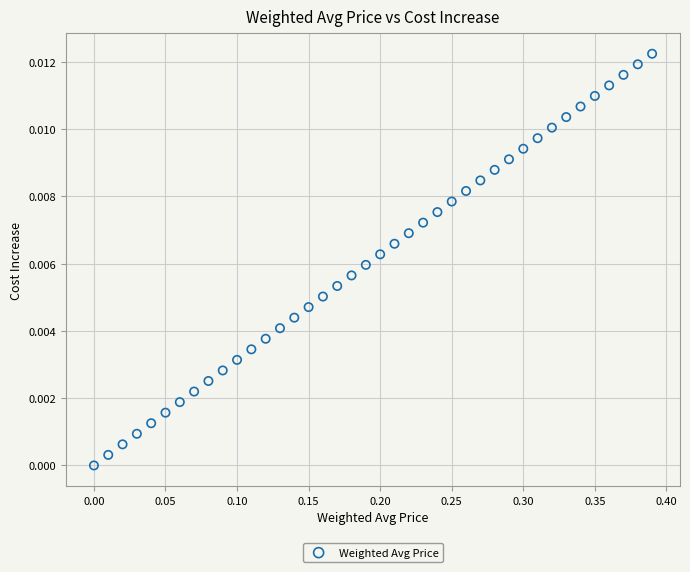

What is the range of X values (max minus min)?

0.4